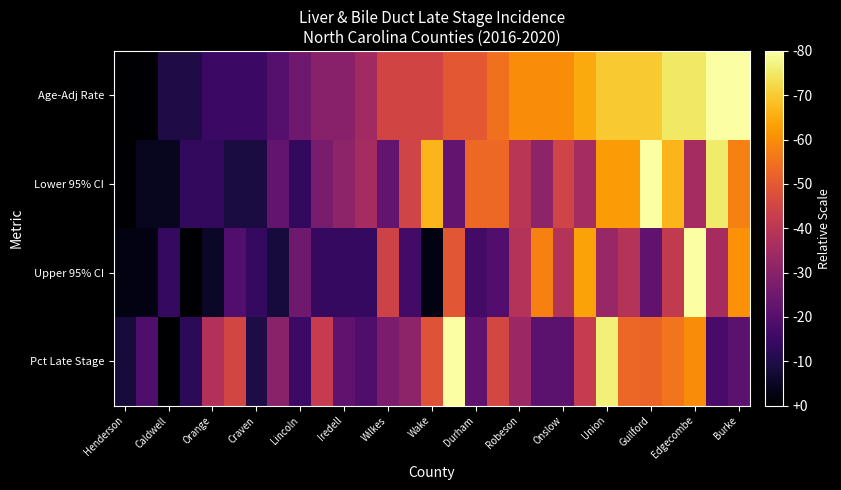

At how many categories does at least one series exceed 0?

29